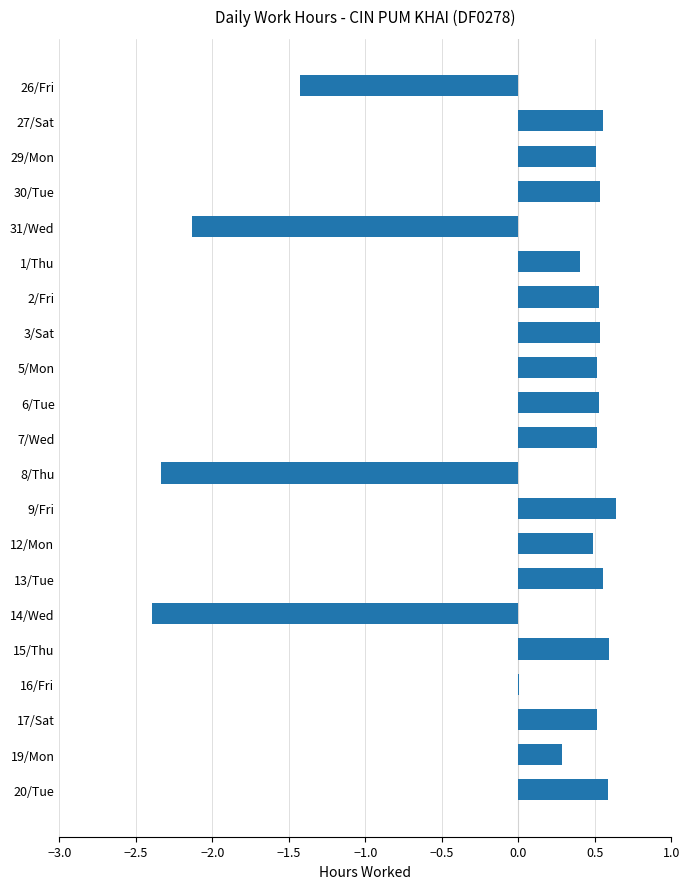

What is the change in value from 27/Sat to 9/Fri?

+0.1